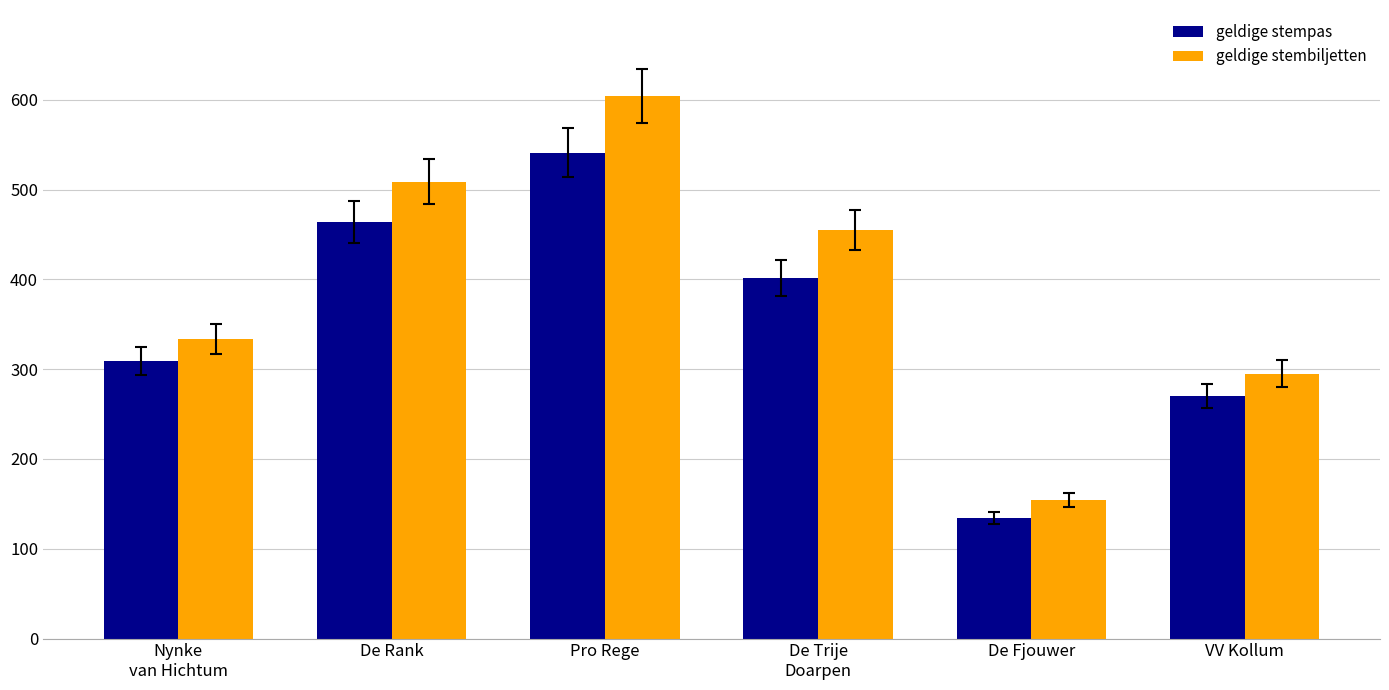

What is the minimum value for geldige stempas?

134